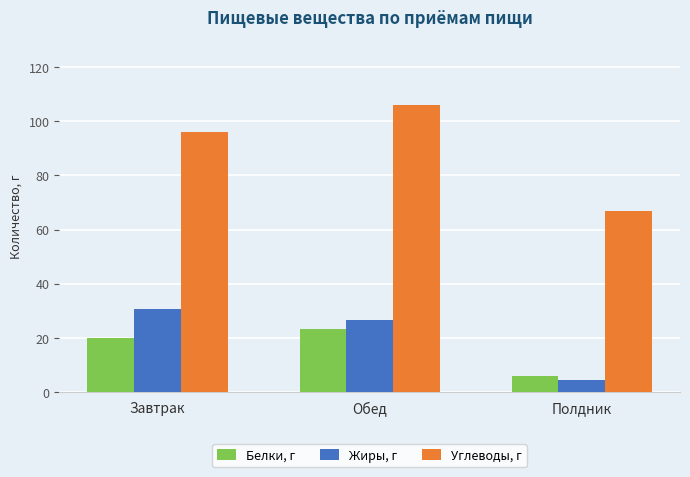

What is the difference between the second highest and minimum values in the Белки, г series?

14.1